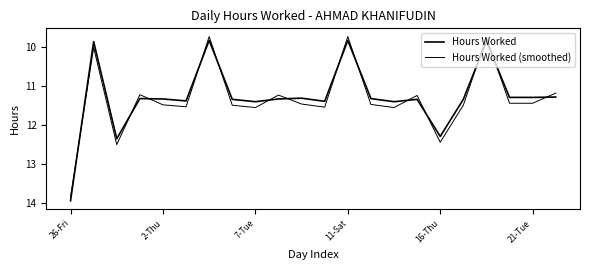

Is this an area chart (filled region under the line)?

No